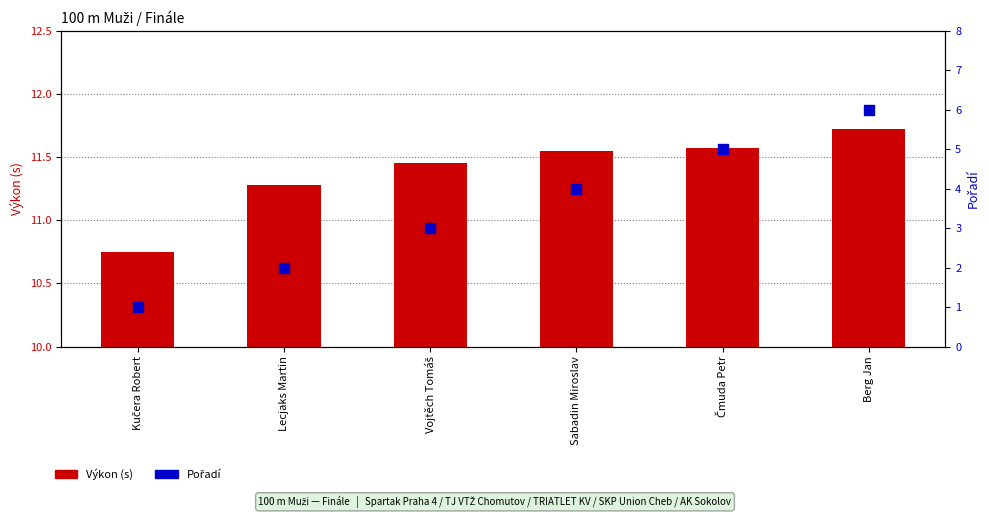

Which series has the largest total across all categories?

Výkon (s)